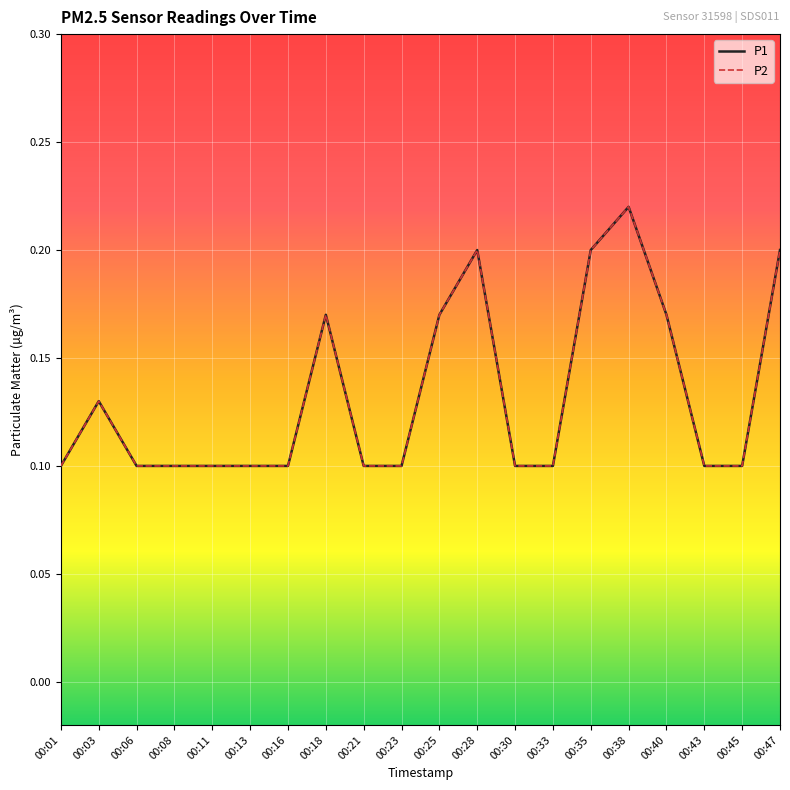

Is this an area chart (filled region under the line)?

No